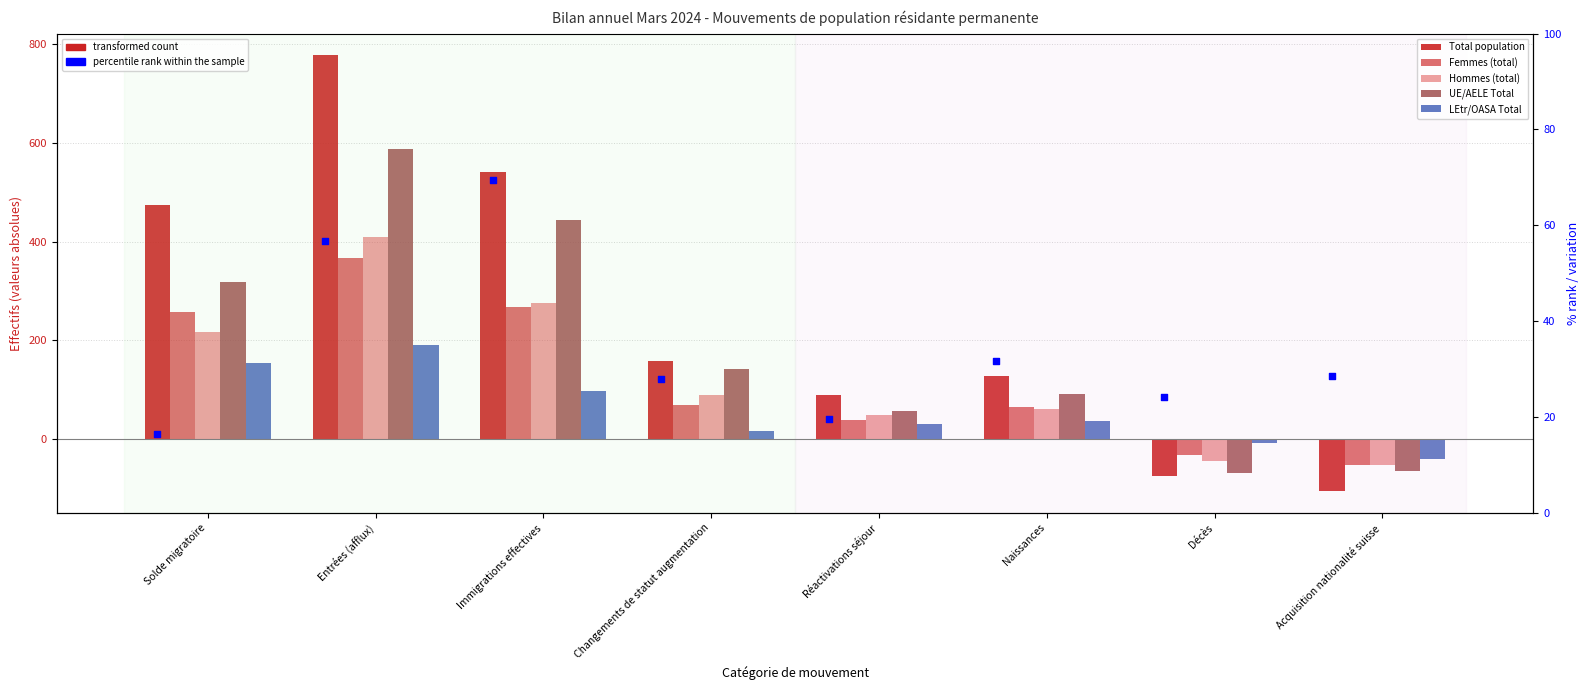

Which series reaches the maximum Y coordinate?

Total population